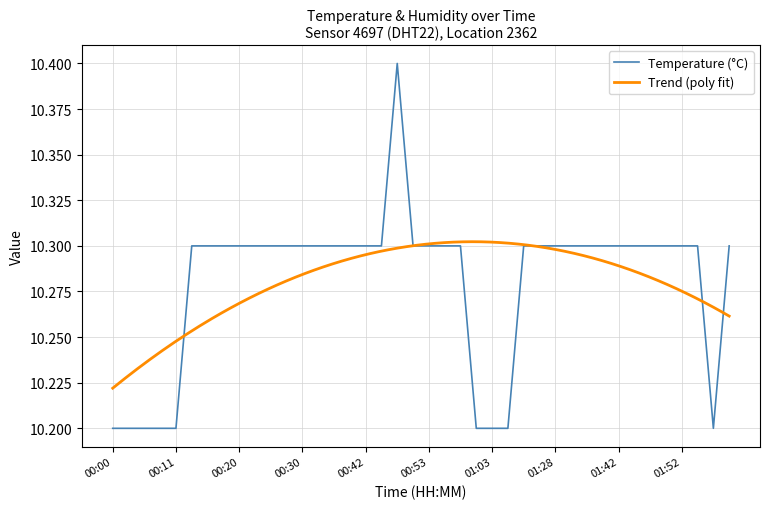

Rank the categories by value from highest to lowest.

00:48, 00:13, 00:15, 00:18, 00:20, 00:23, 00:25, 00:28, 00:30, 00:33, 00:35, 00:37, 00:42, 00:45, 00:50, 00:53, 00:55, 00:58, 01:11, 01:25, 01:28, 01:34, 01:37, 01:40, 01:42, 01:45, 01:47, 01:49, 01:52, 01:54, 01:59, 00:00, 00:03, 00:06, 00:08, 00:11, 01:00, 01:03, 01:06, 01:57